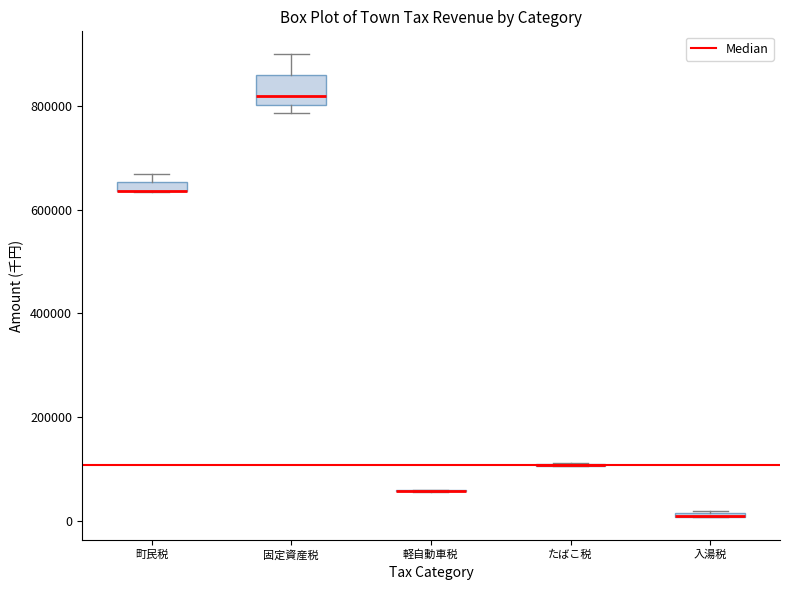

Where is the upper edge of the box for 町民税 on the y-axis? The values are not printed on the chart, so give them approximately, as read against the axis.

660000